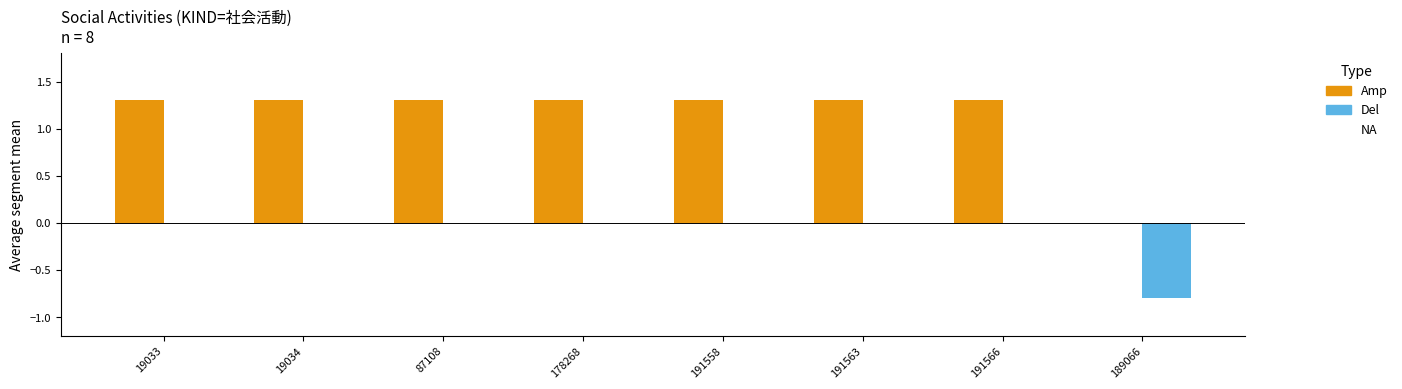

At which label does Amp first exceed 1?

19033